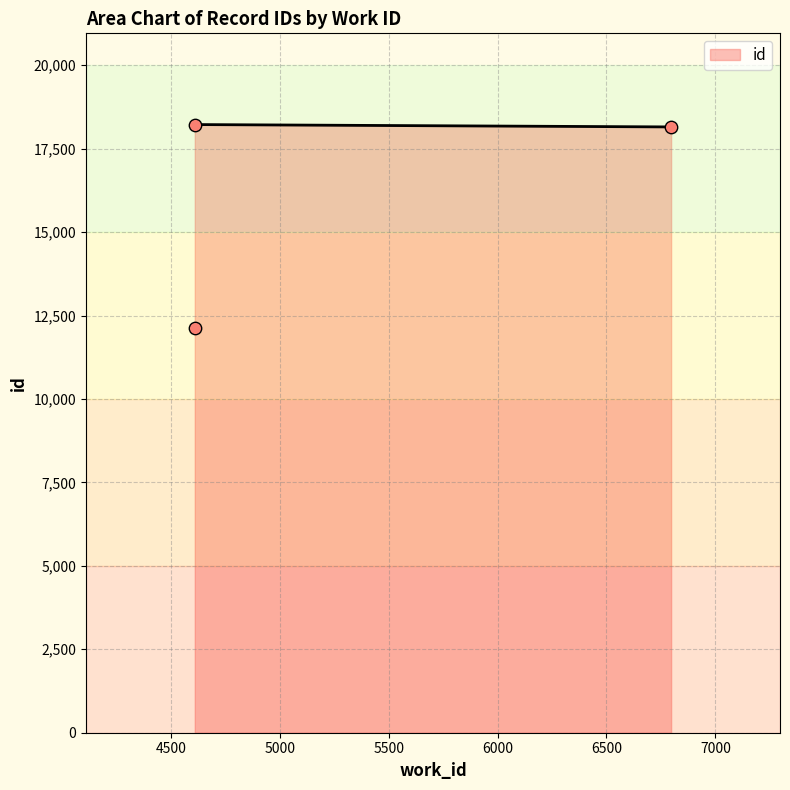

Approximately how many times larger is the value at 6797 compared to 4610?

1.5